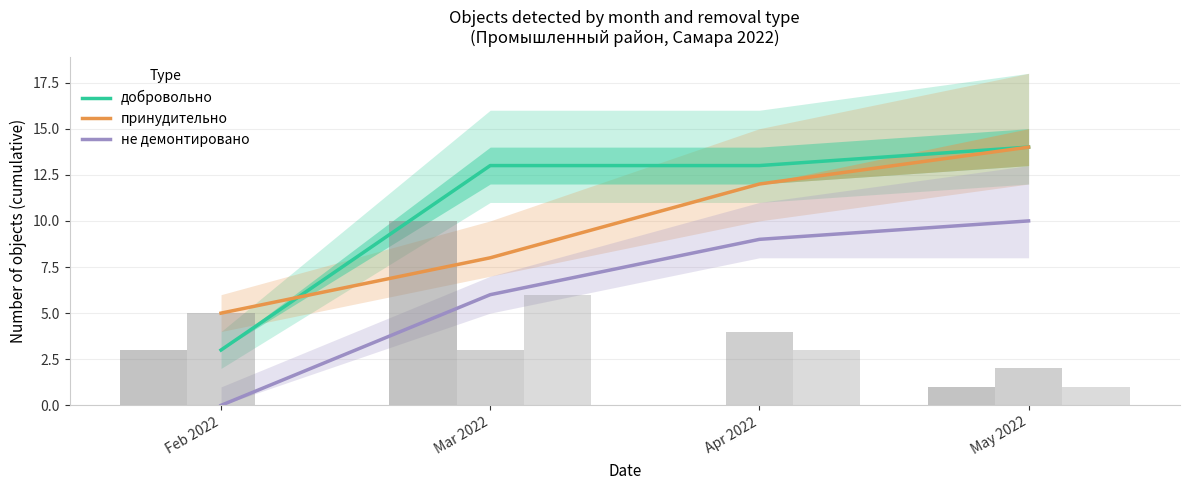

What is the sum of all не демонтировано values?

25